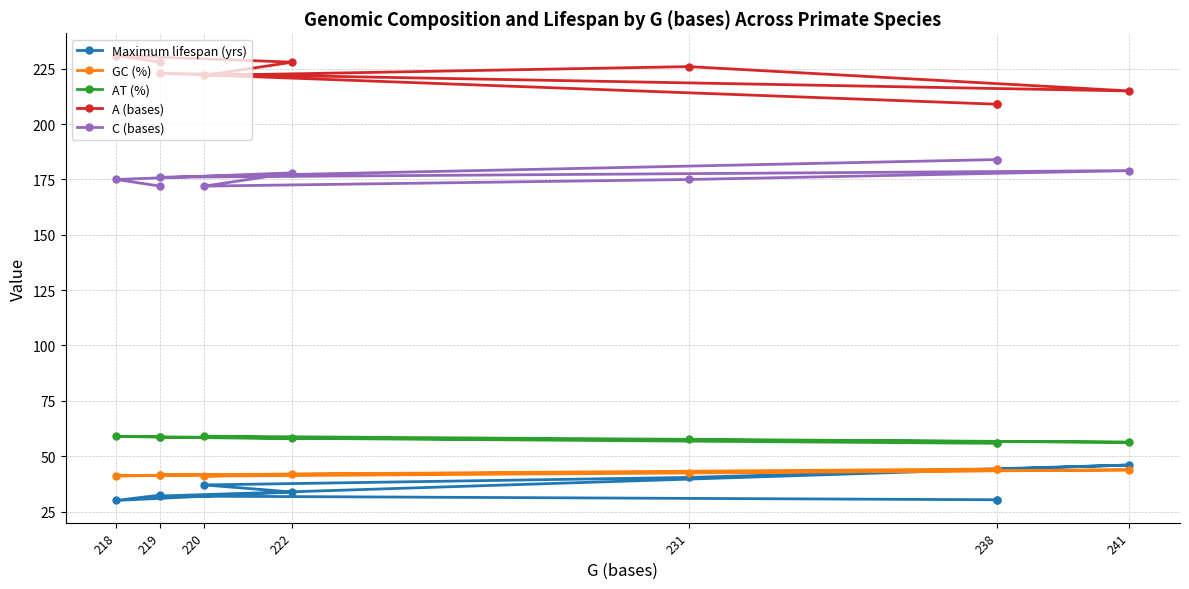

How many values in the C (bases) series are below 176?

4